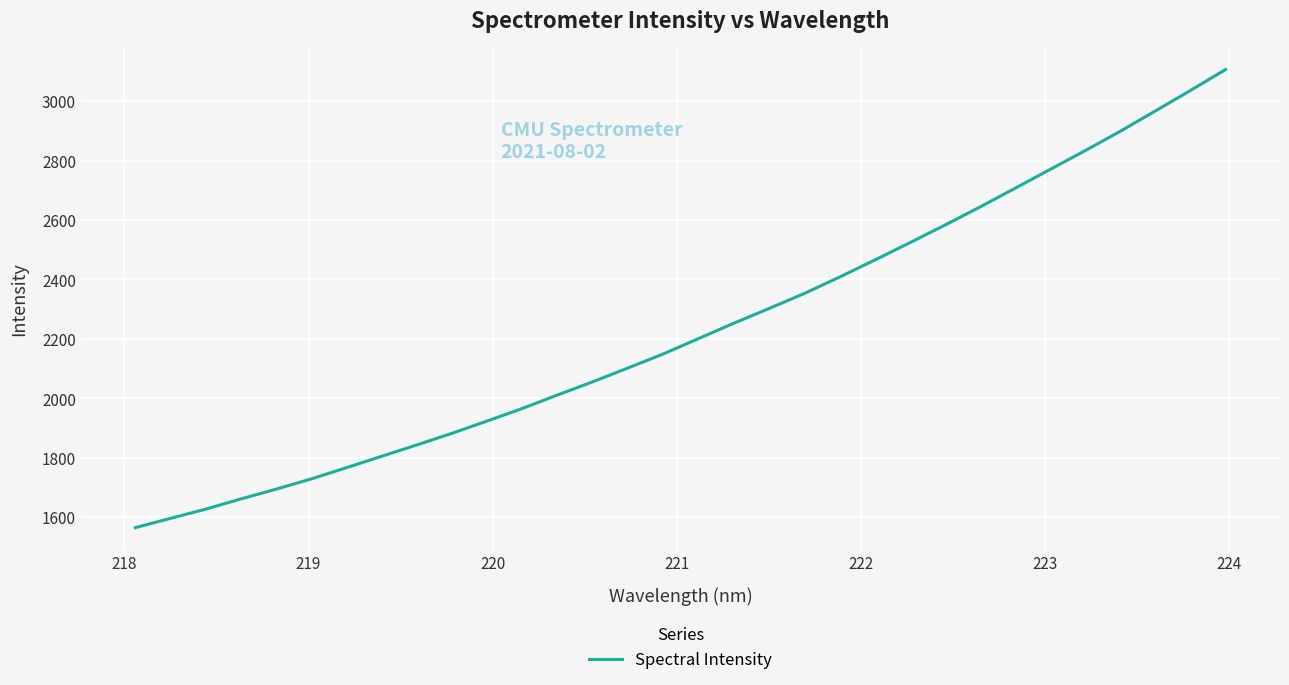

What is the difference between the maximum and minimum values?

1541.7